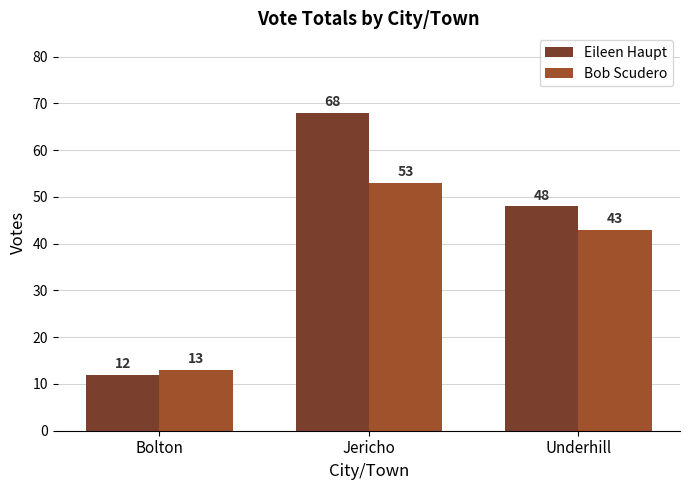

Where is Eileen Haupt nearest to the value 40?

Underhill